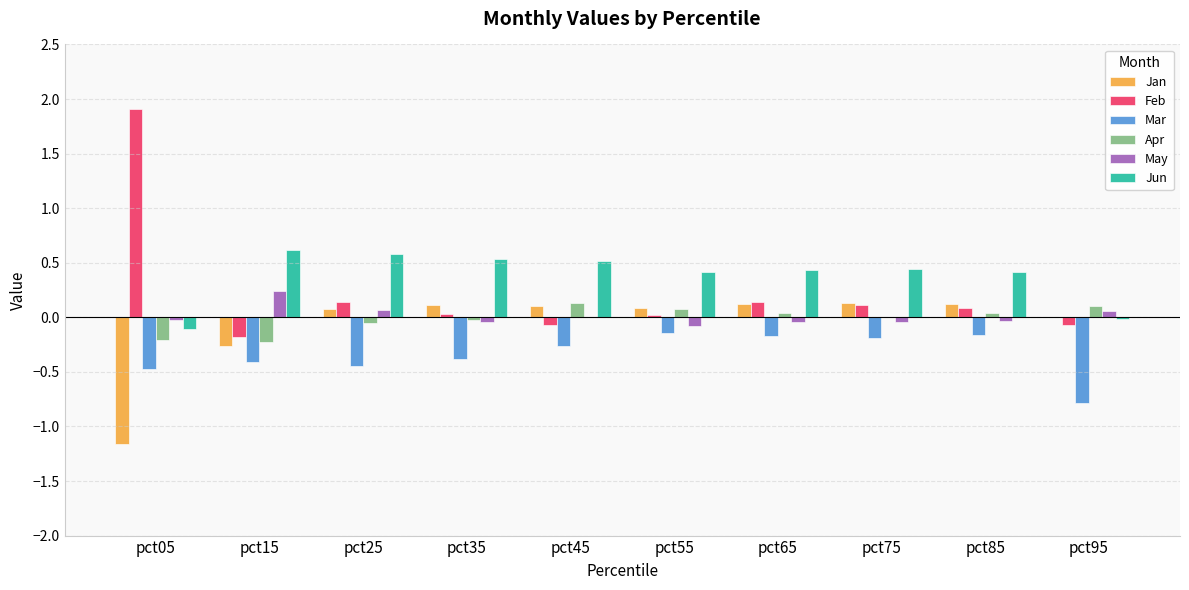

Count the number of data series in this chart.

6